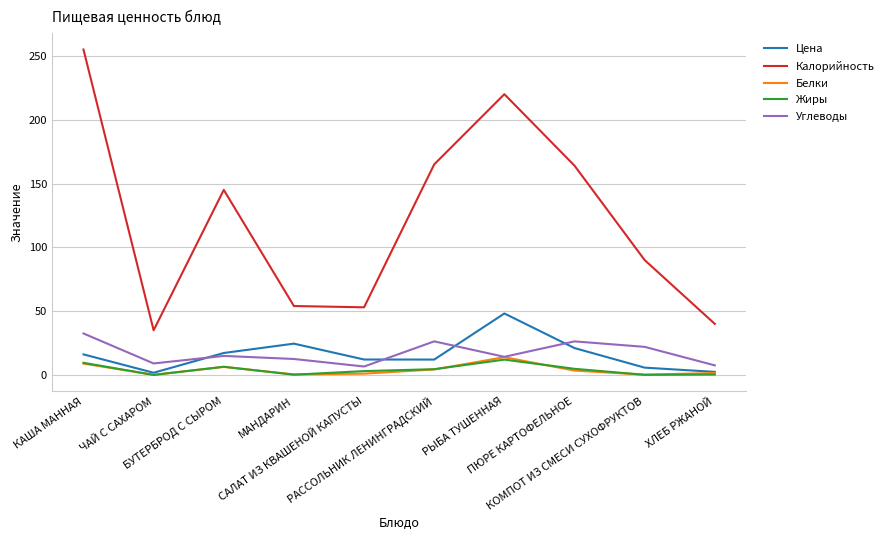

What is the lowest value of the Калорийность series?

35.0